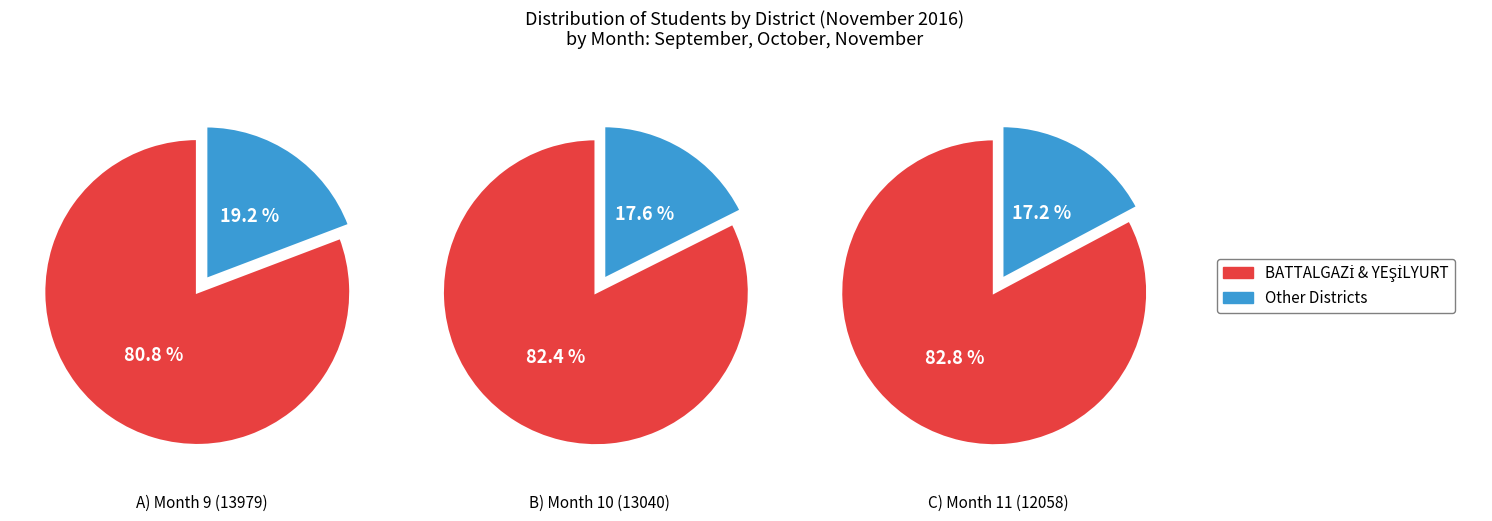

Does 10 represent more than half of the total?

No